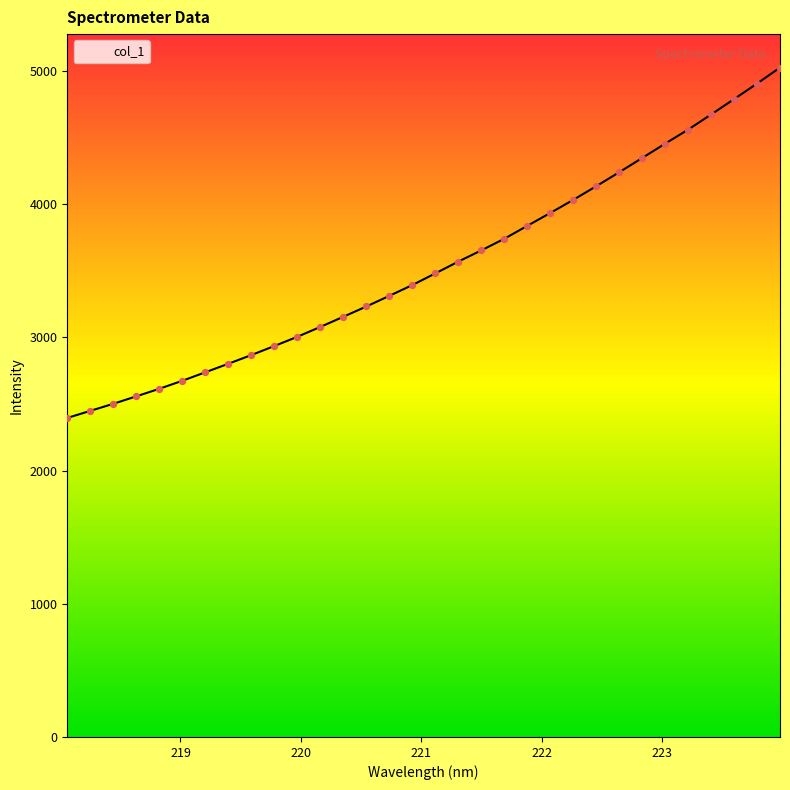

What is the difference between the maximum and minimum values?

2629.7